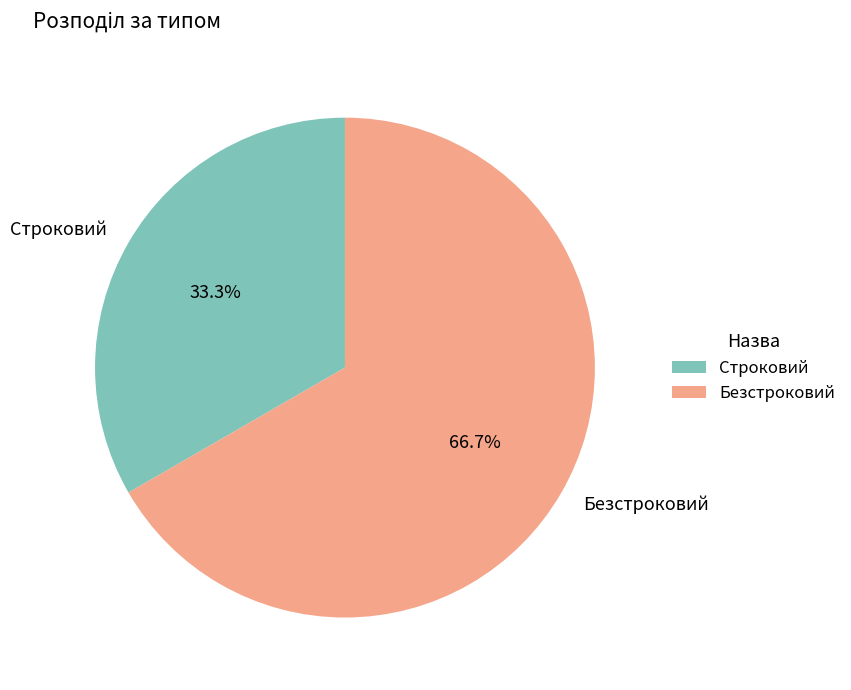

Which slice is the smallest?

Строковий